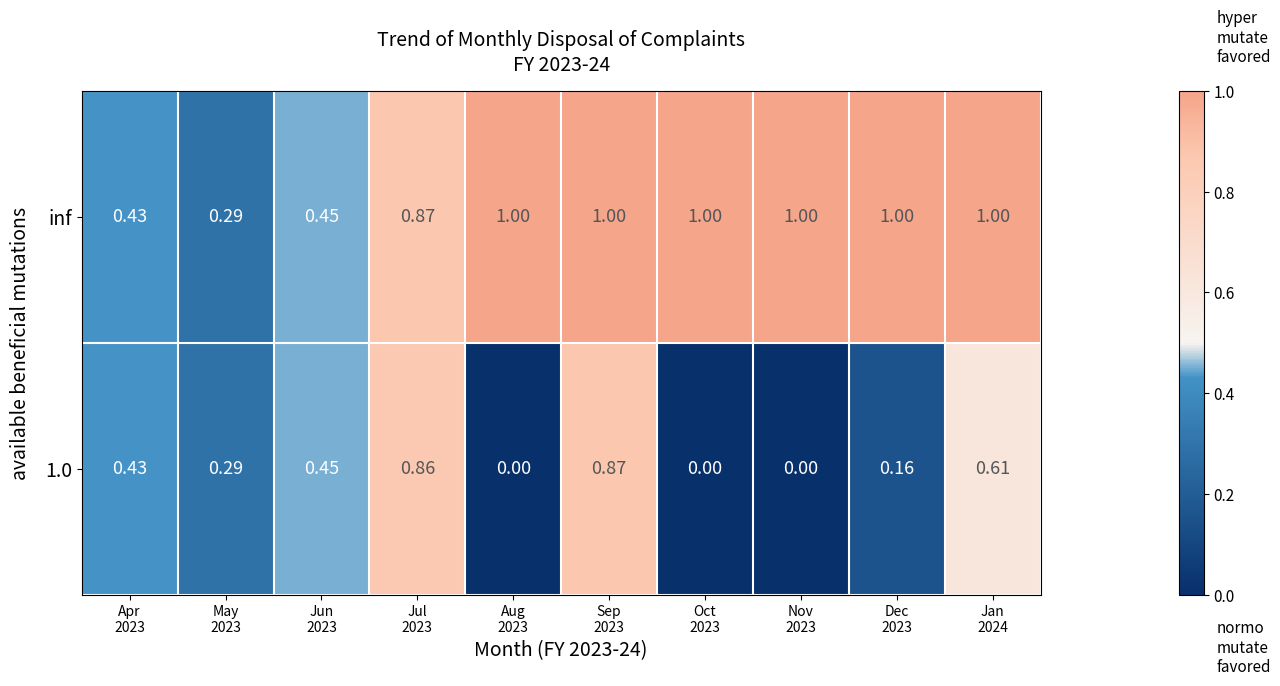

Which series has the largest range (max minus min)?

1.0